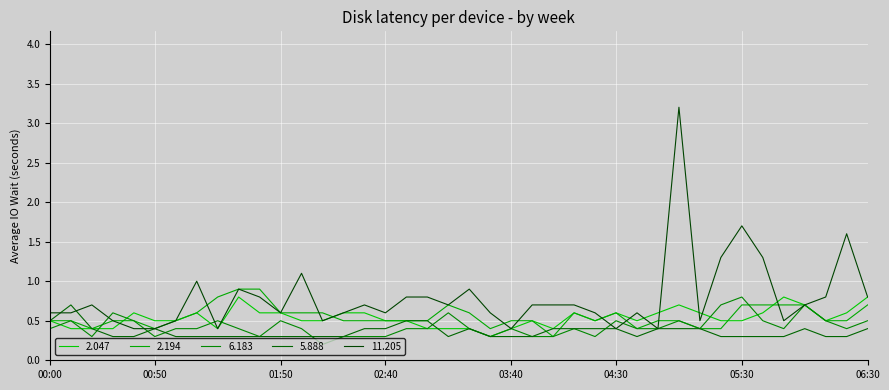

At how many categories does at least one series exceed 1?

6